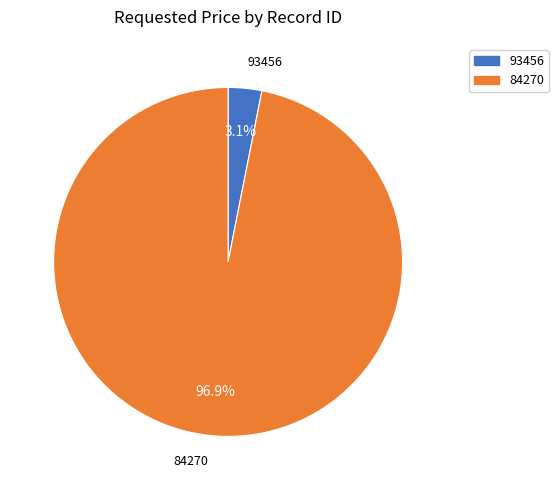

Does 84270 account for over 50% of the chart?

Yes